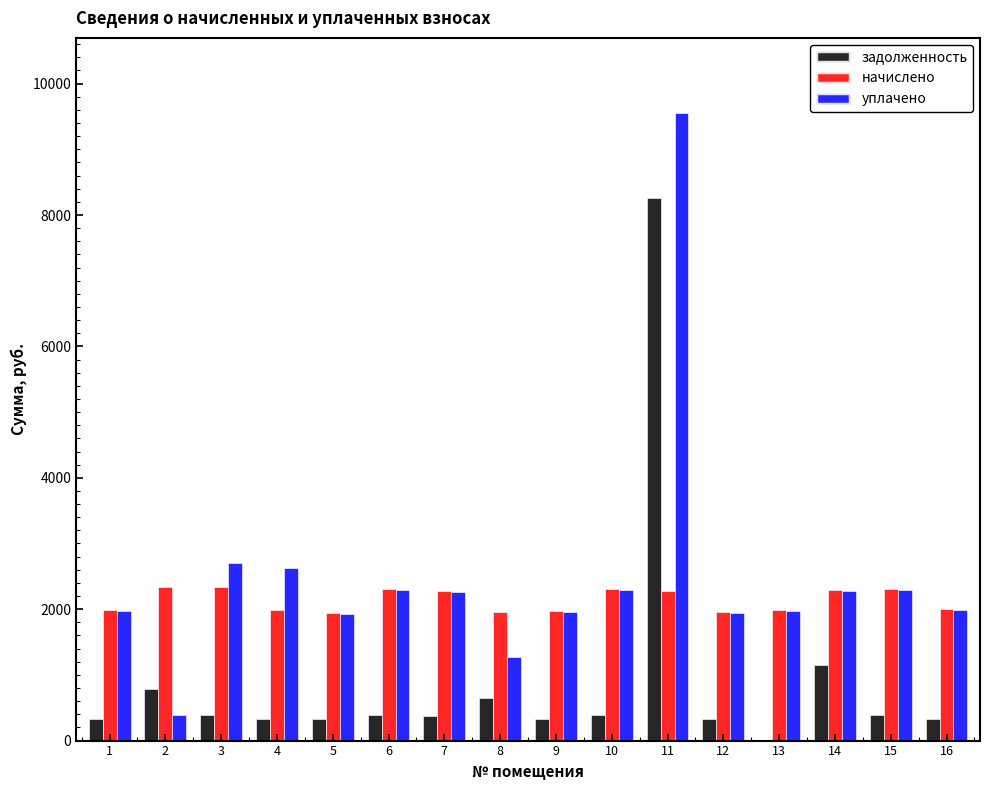

What is the total value across all series at 16?

4322.2